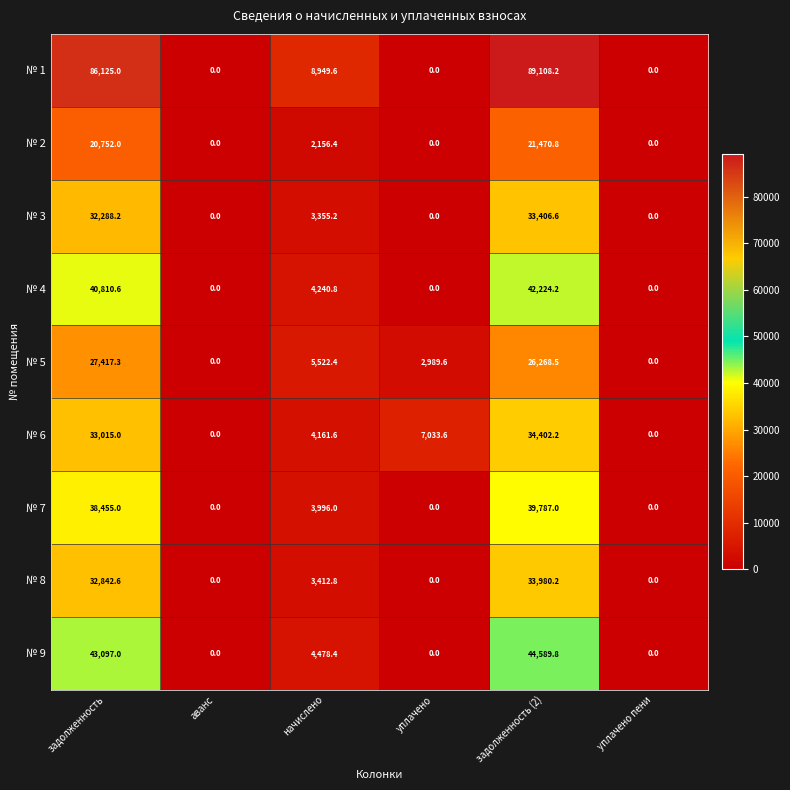

At which category is the sum across all series the highest?

задолженность (2)